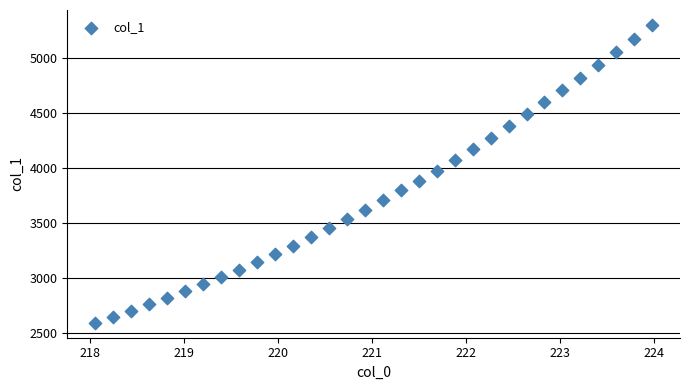

What is the range of Y values (max minus min)?

2709.1